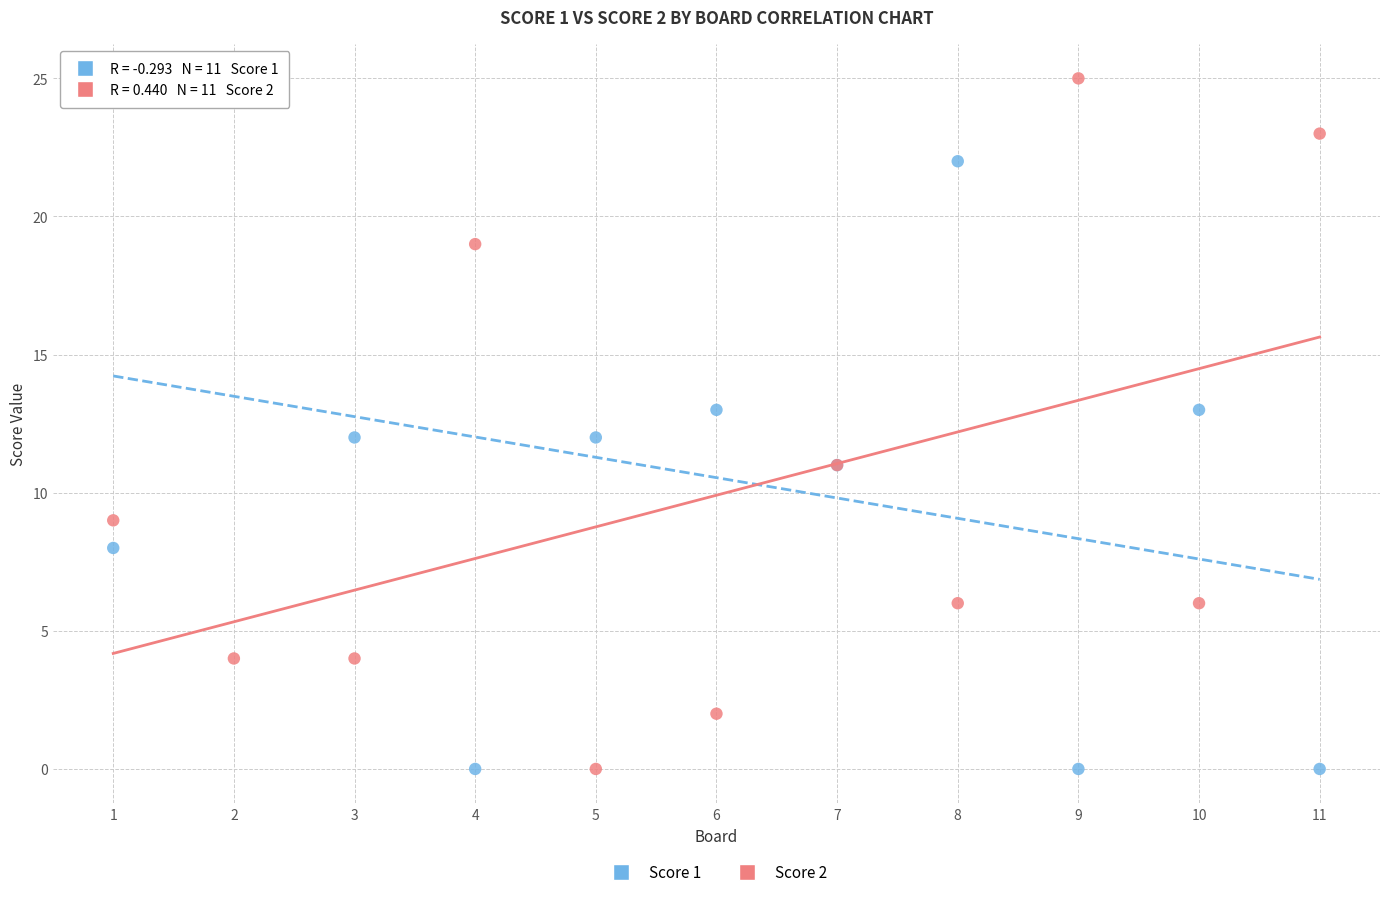

What is the X range (max minus min) for the scatter plot?

10